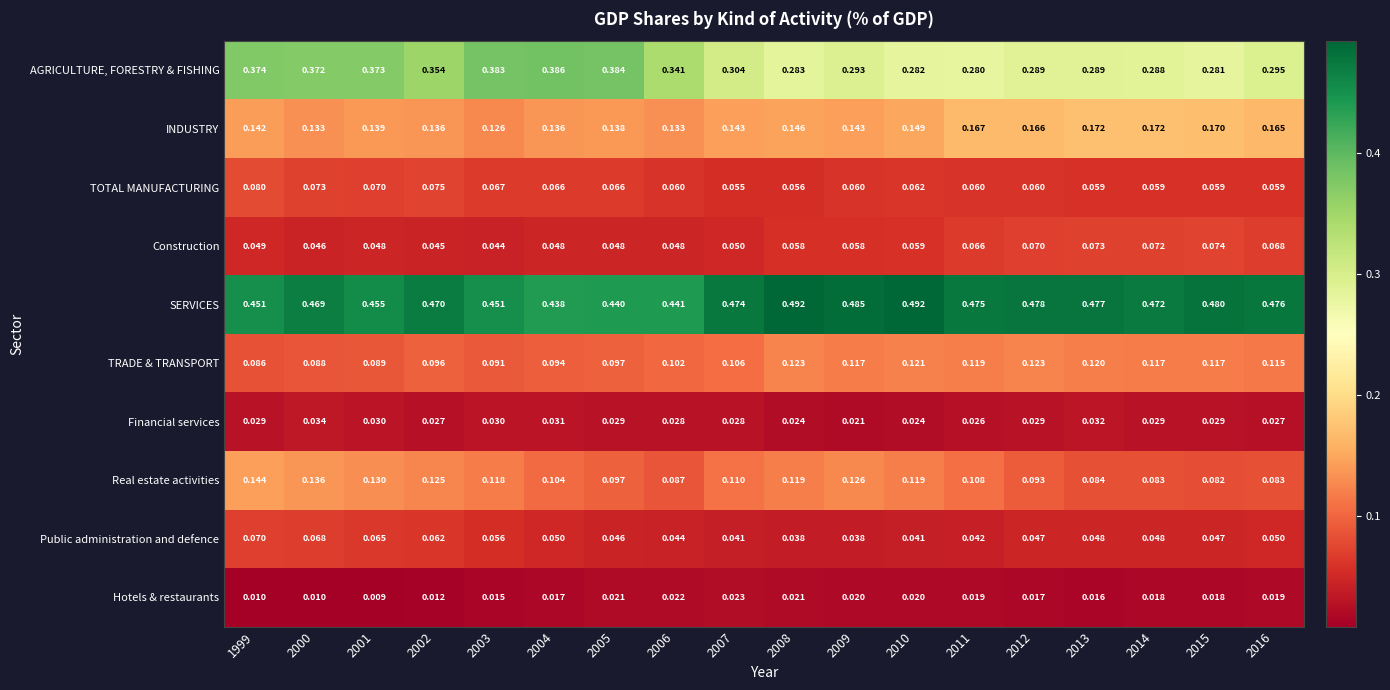

Is the value of INDUSTRY at 2010 greater than the value of Construction at 2002?

Yes